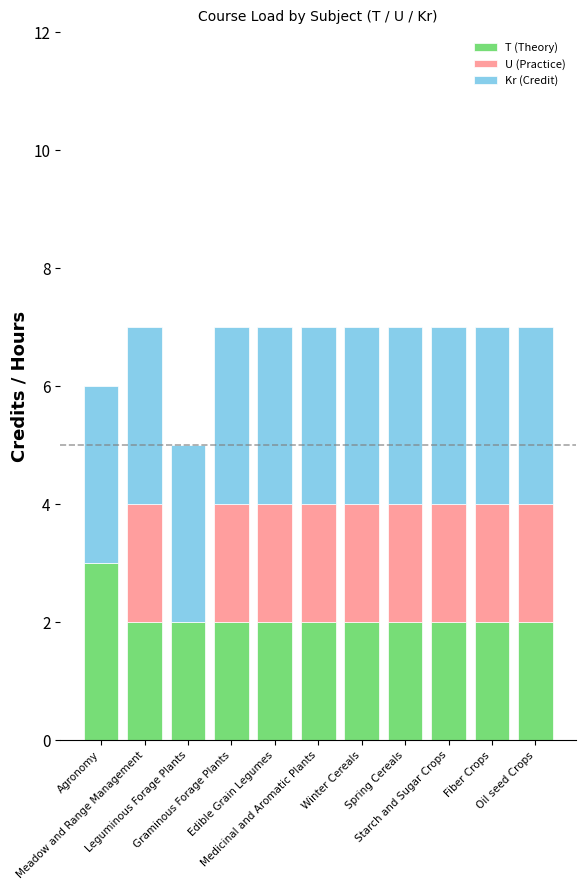

What is the maximum value for T (Theory)?

3